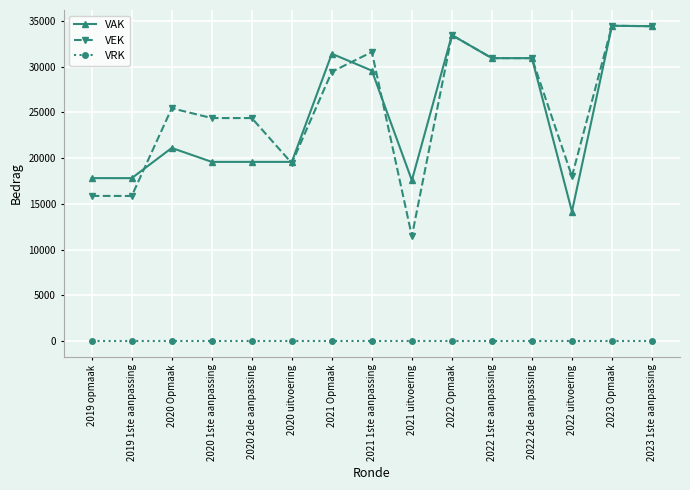

What is the difference between the maximum and minimum values in the VAK series?

20315